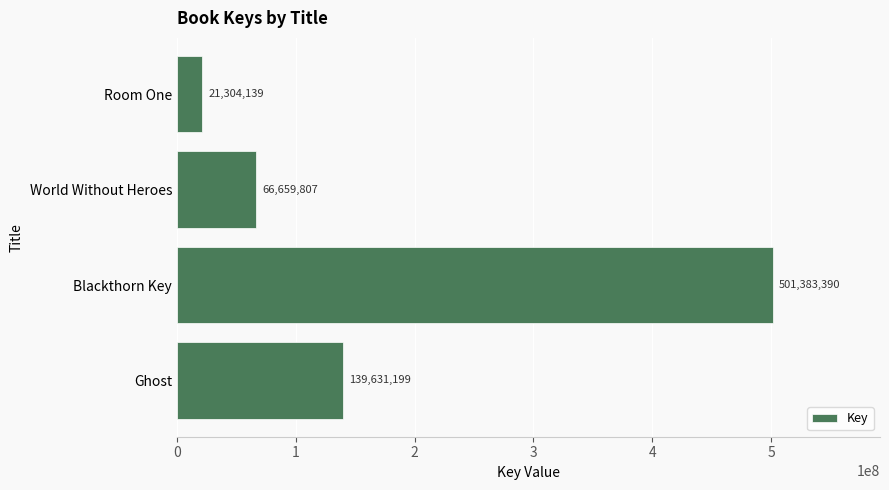

What is the change in value from World Without Heroes to Room One?

-45355668